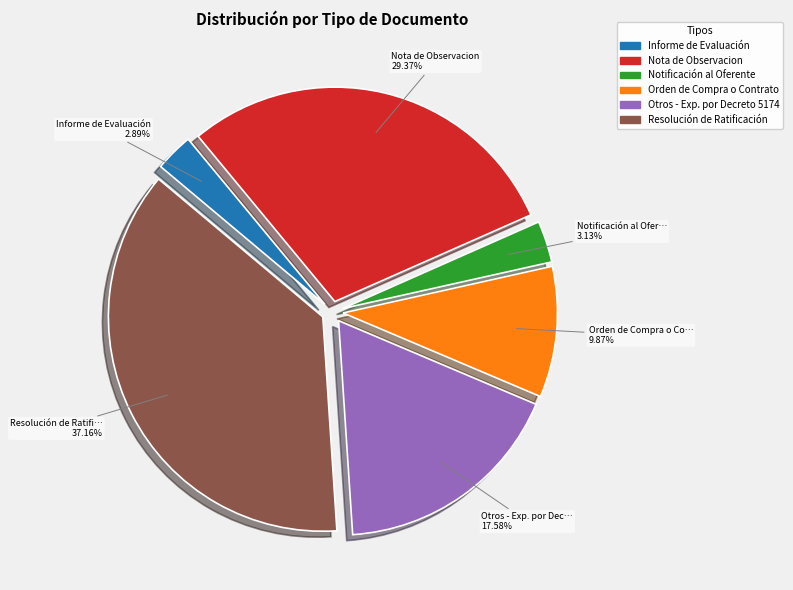

Count the number of slices in the pie.

6